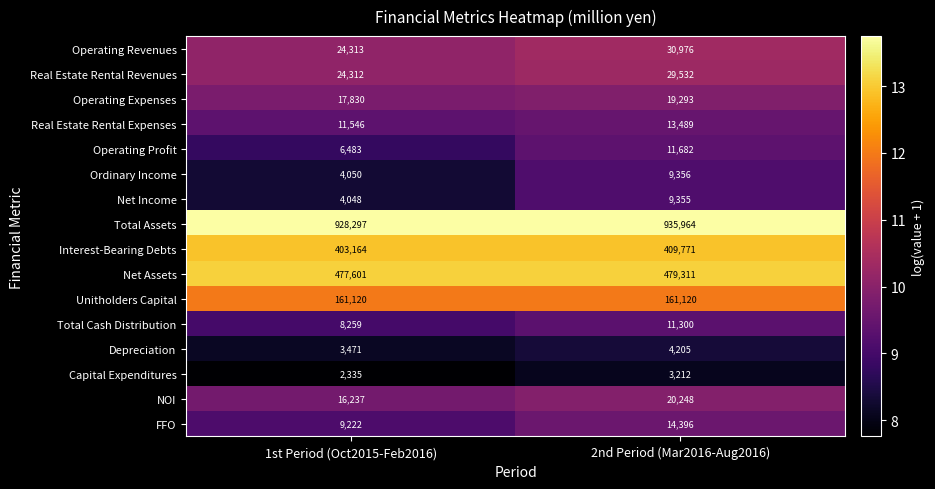

What is the sum of the Real Estate Rental Expenses values at 2nd Period (Mar2016-Aug2016) and 1st Period (Oct2015-Feb2016)?

25035